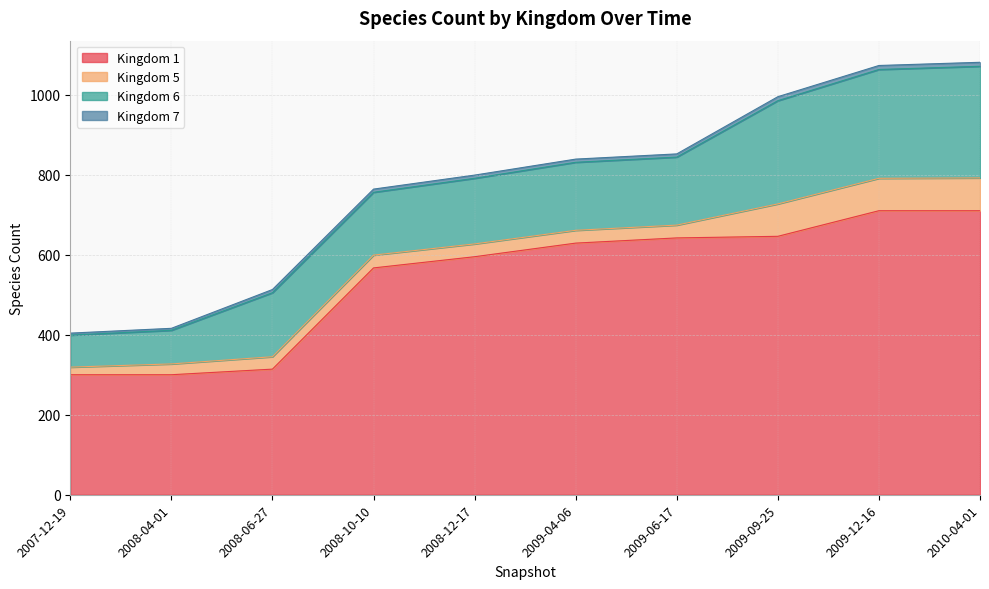

True or false: 6 and 5 intersect in this chart.

False